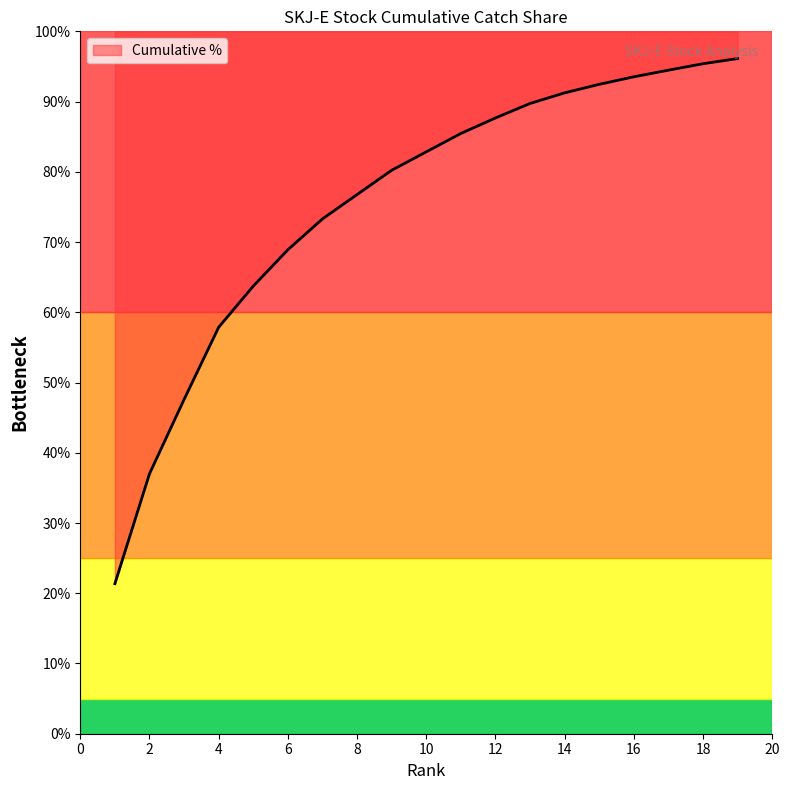

What is the difference between the second highest and minimum values?

74.0